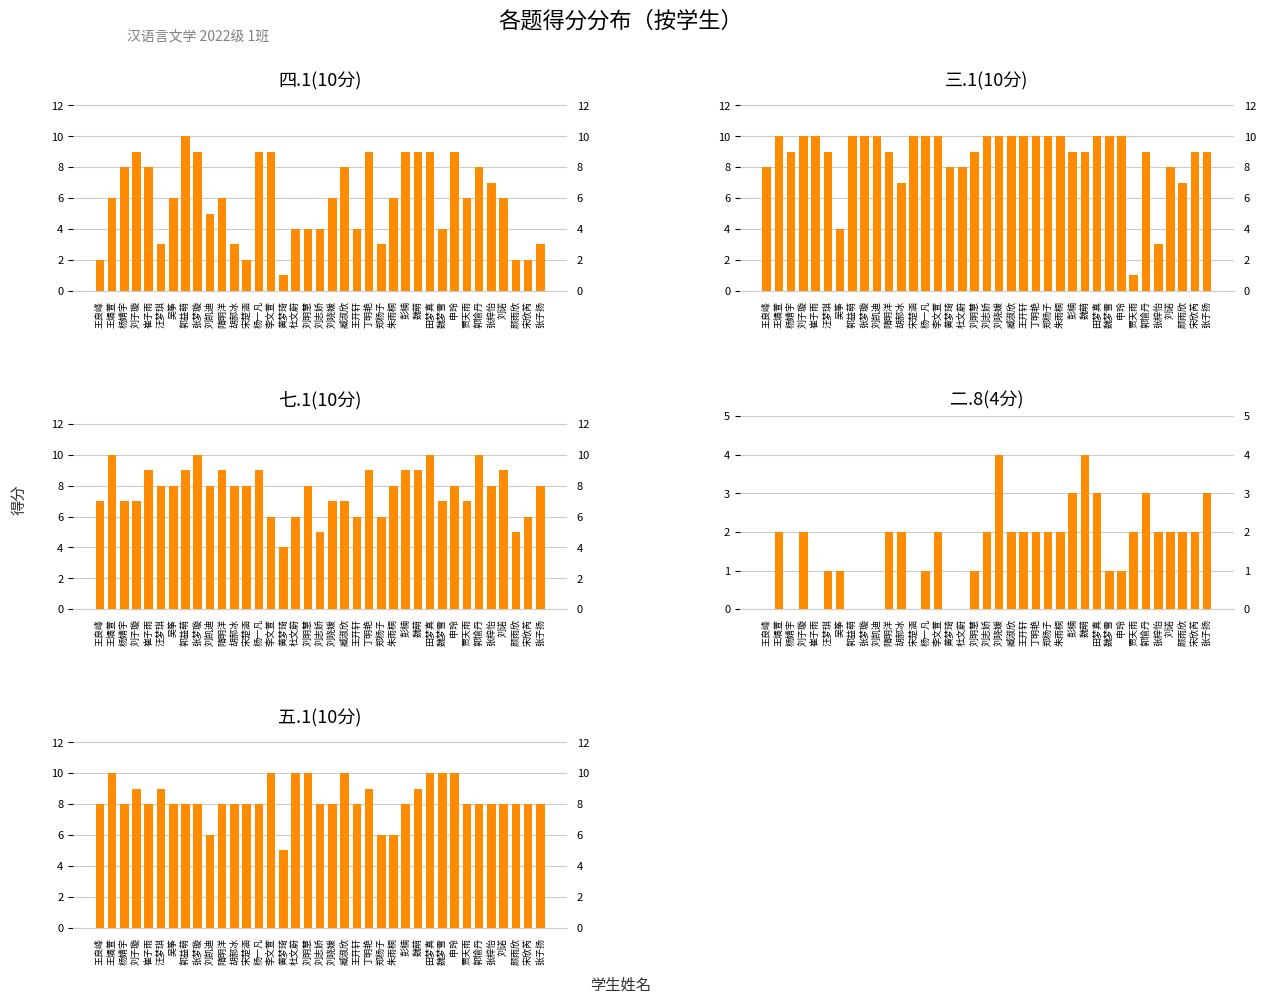

What is the value of the 四.1(10分) bar at the 10th from the left?

5